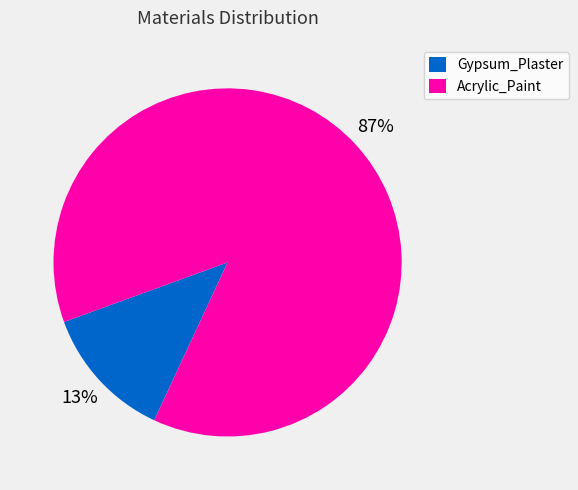

To the nearest percent, what is the combined percentage of Gypsum_Plaster and Acrylic_Paint?

100%